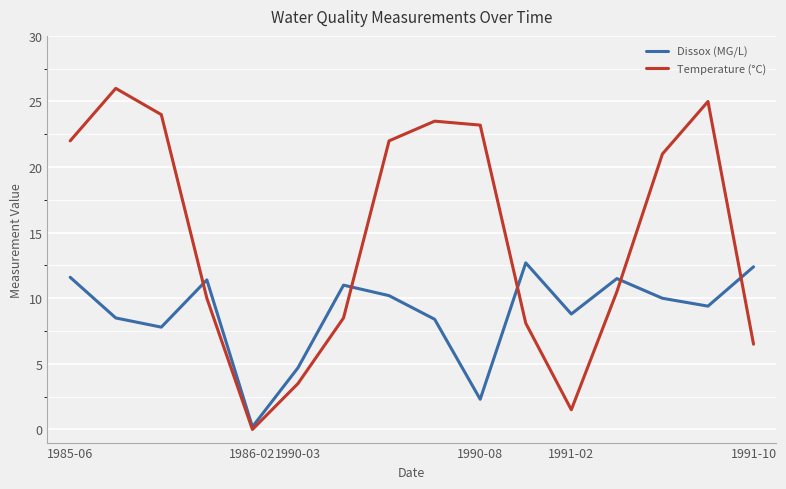

What is the maximum value shown in the chart?

26.0